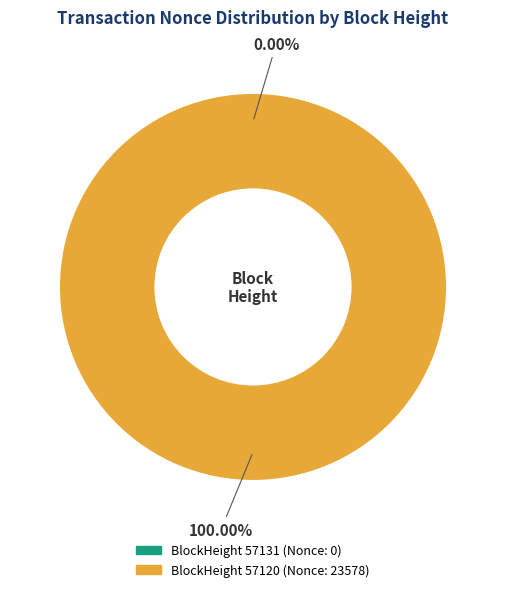

What is the change in value from 57131 to 57120?

+23578